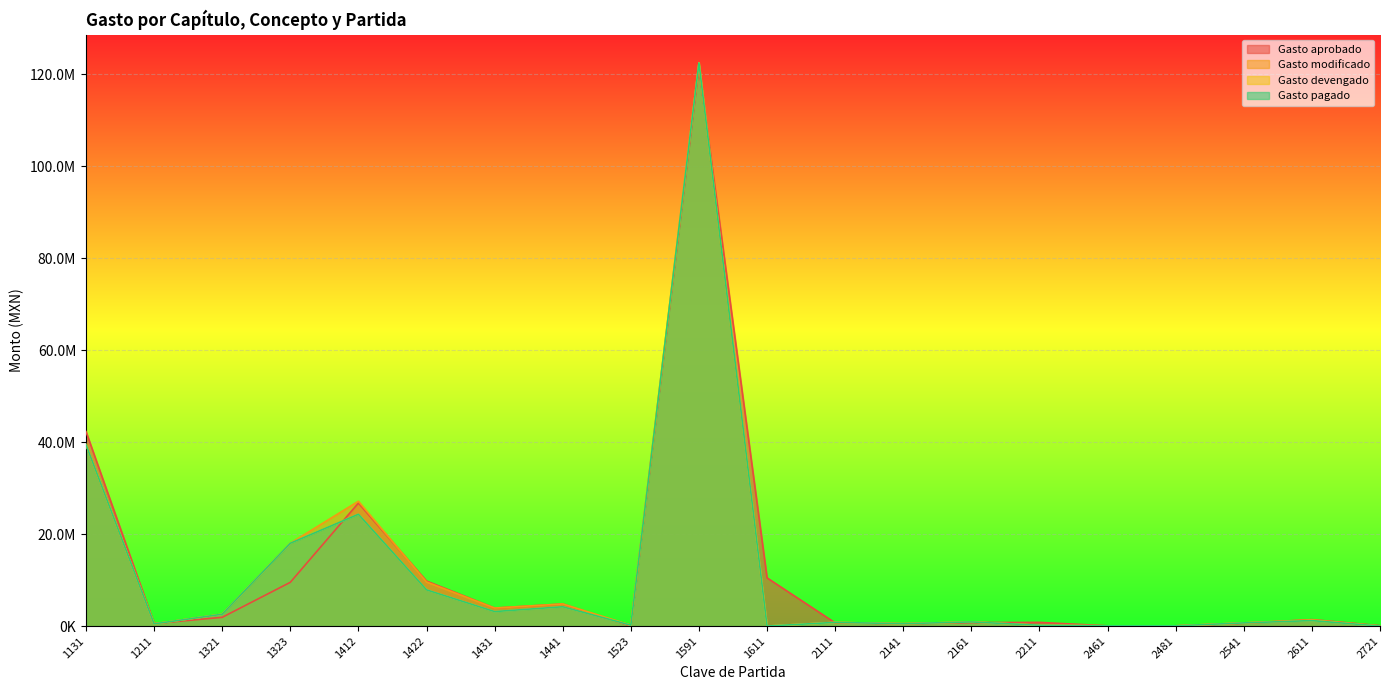

At how many categories does at least one series exceed 82833013?

1